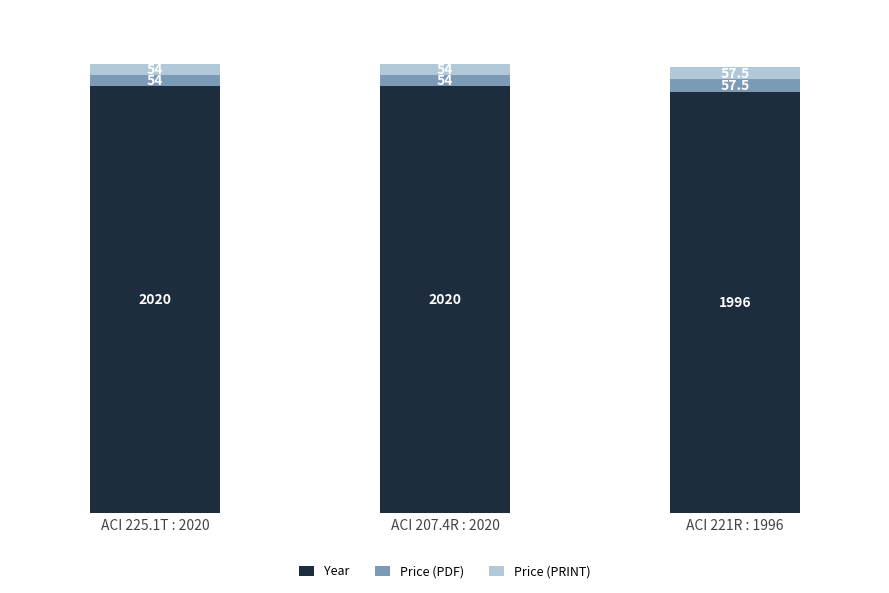

Reading right to left, list the values for the Year series.

1996.0	2020.0	2020.0